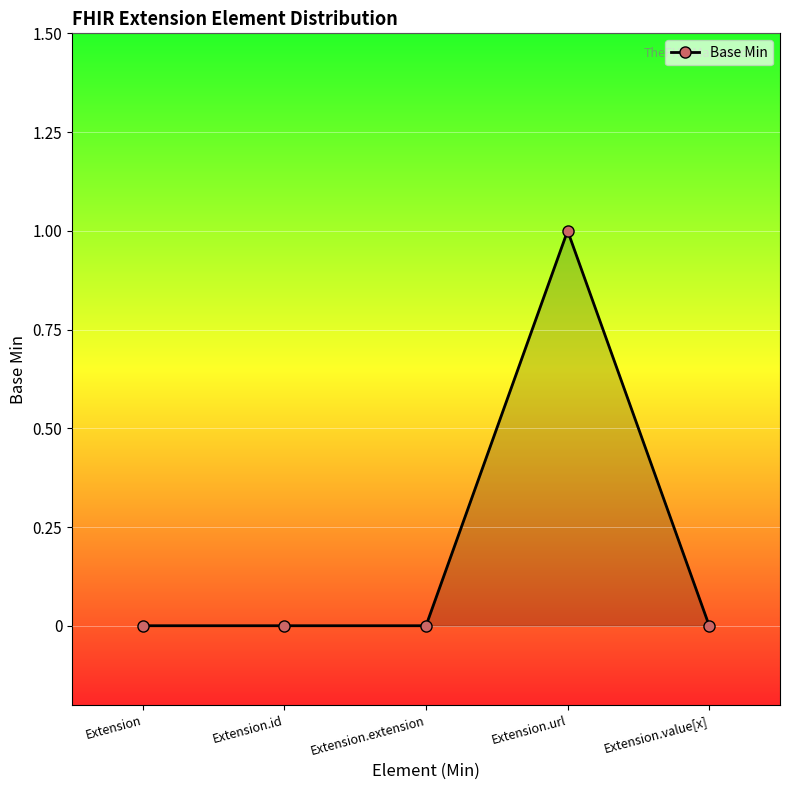

Which label corresponds to the largest value in the chart?

Extension.url